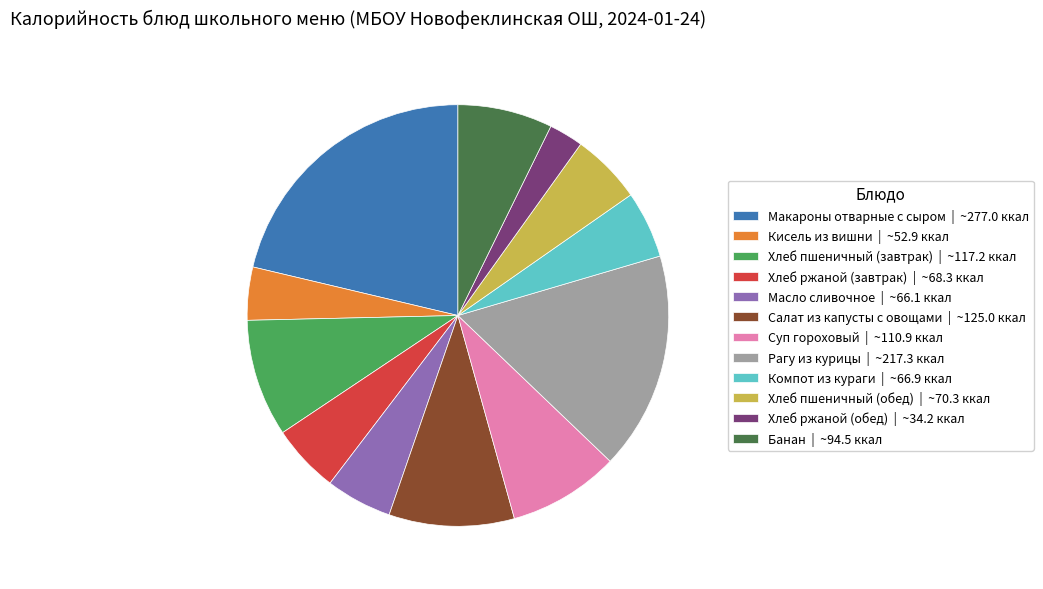

Do Хлеб ржаной (обед) | ~34.2 ккал and Банан | ~94.5 ккал together represent more than half of the pie?

No